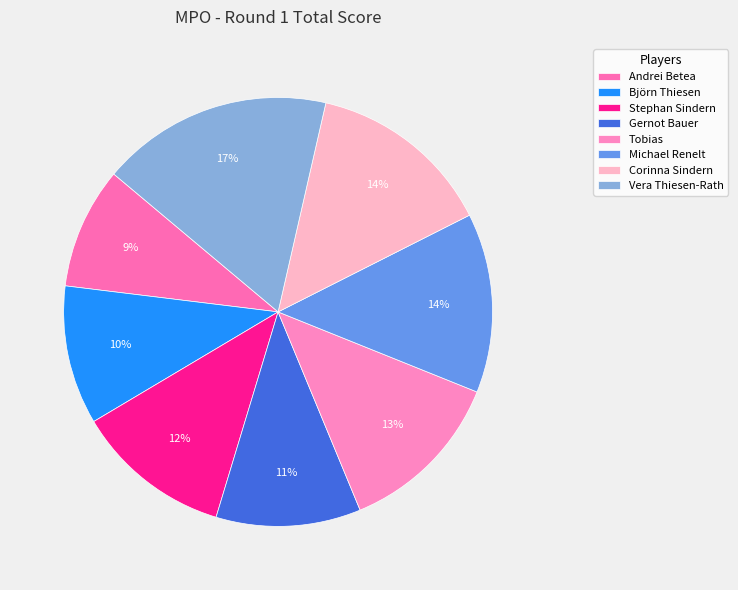

Does Tobias represent more than half of the total?

No